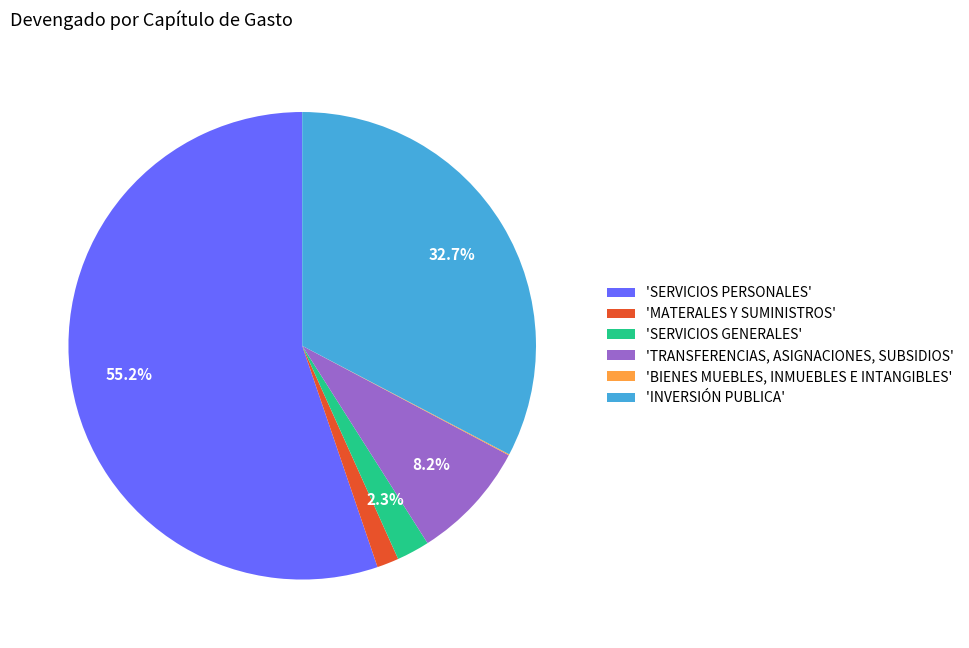

What portion of the pie excludes 'SERVICIOS GENERALES'?

97.7%